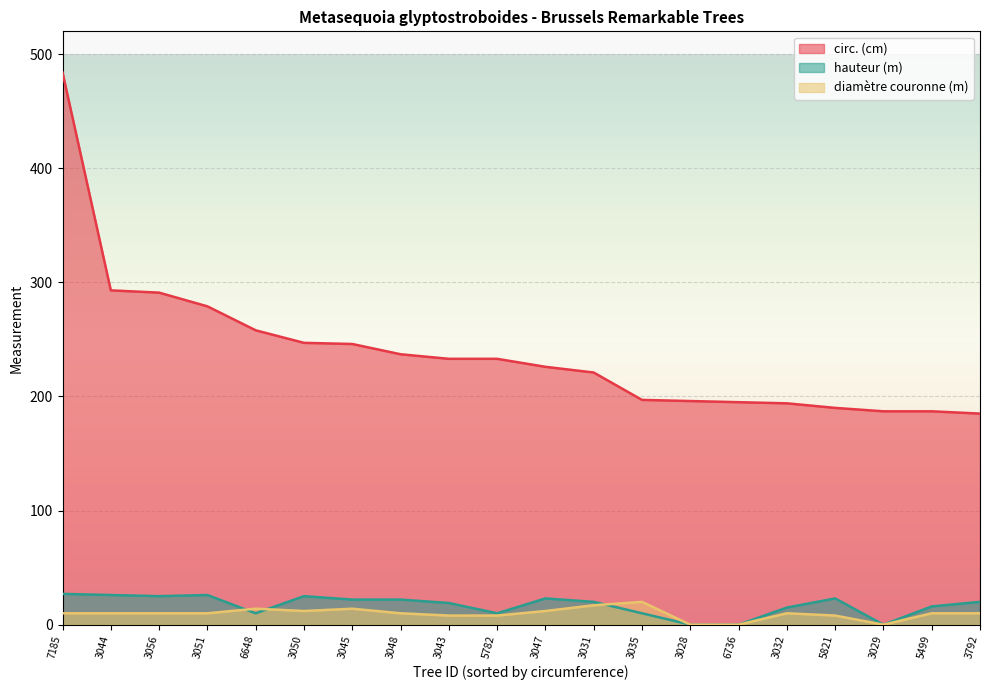

What is the sum of the hauteur (m) values at 3050 and 3031?

45